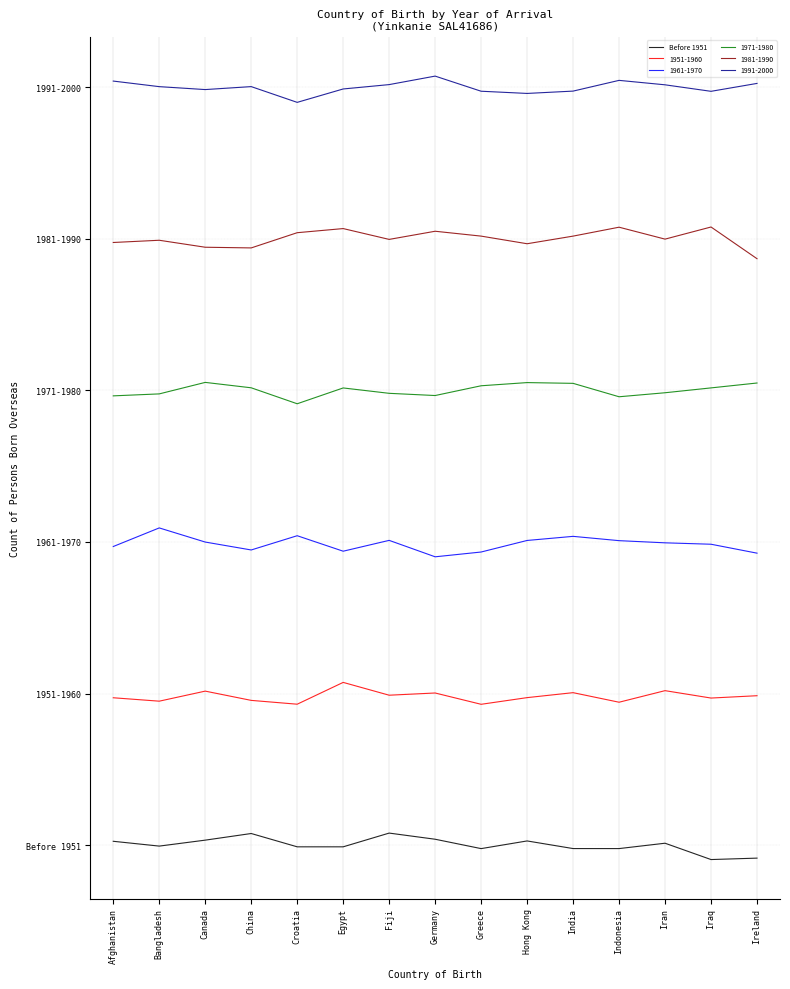

Is this an area chart (filled region under the line)?

No